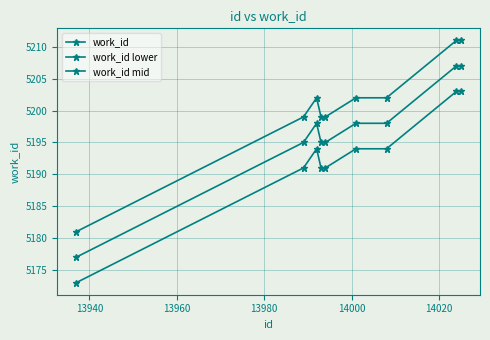

True or false: work_id lower and work_id mid cross at least once.

False